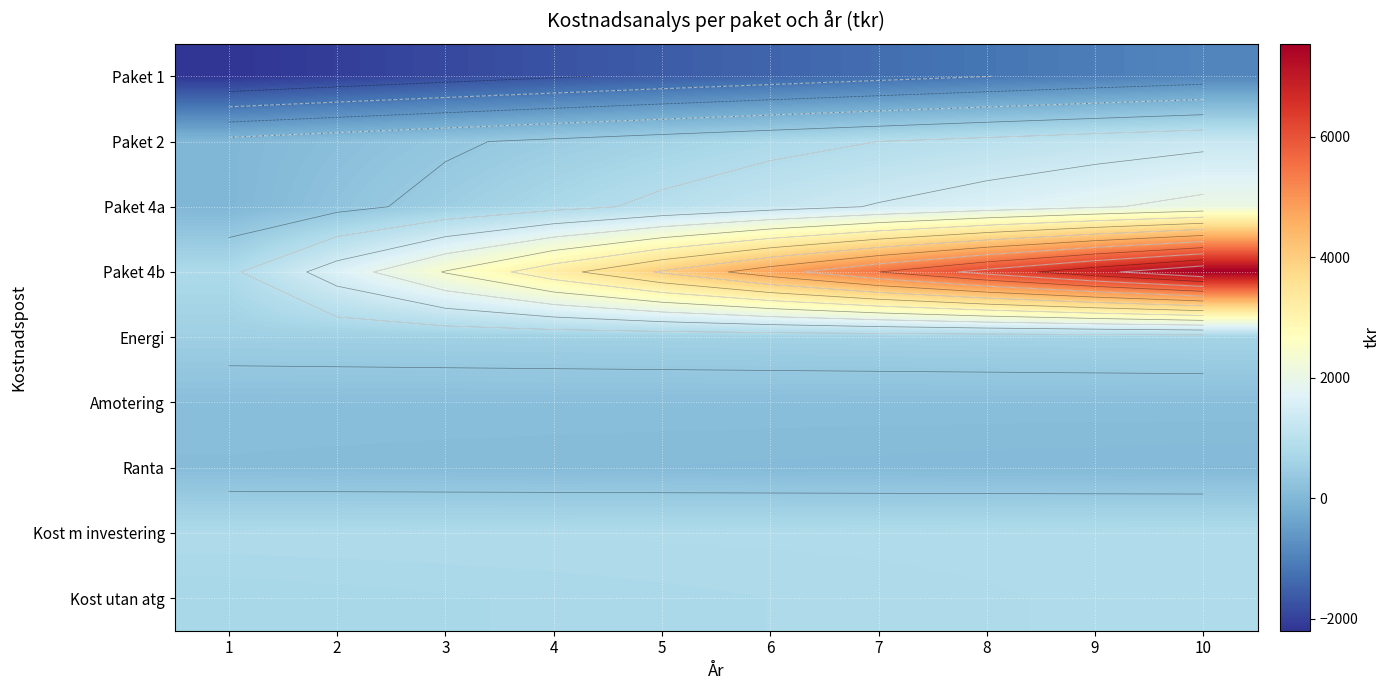

Rank the series by their maximum value, from highest to lowest.

Paket 4b, Paket 4a, Paket 2, Kost m investering, Kost utan atg, Energi, Amotering, Ranta, Paket 1